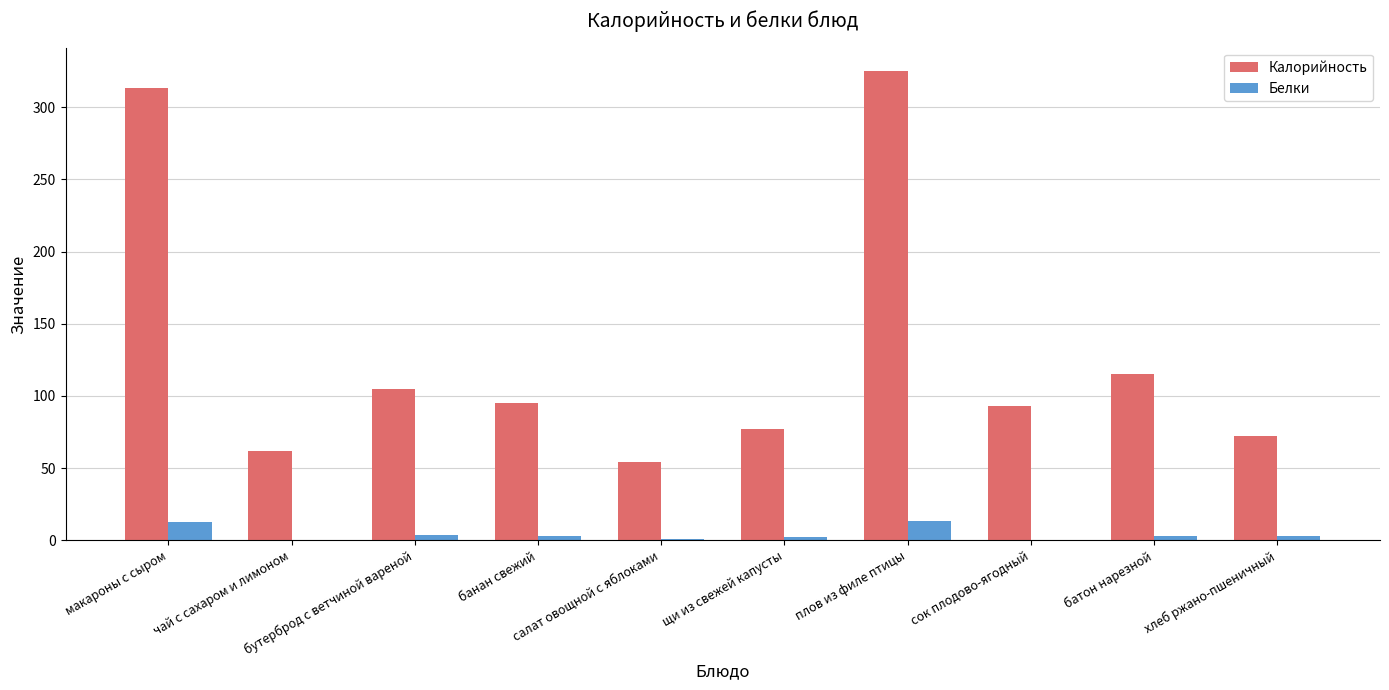

How many groups of bars are there?

10